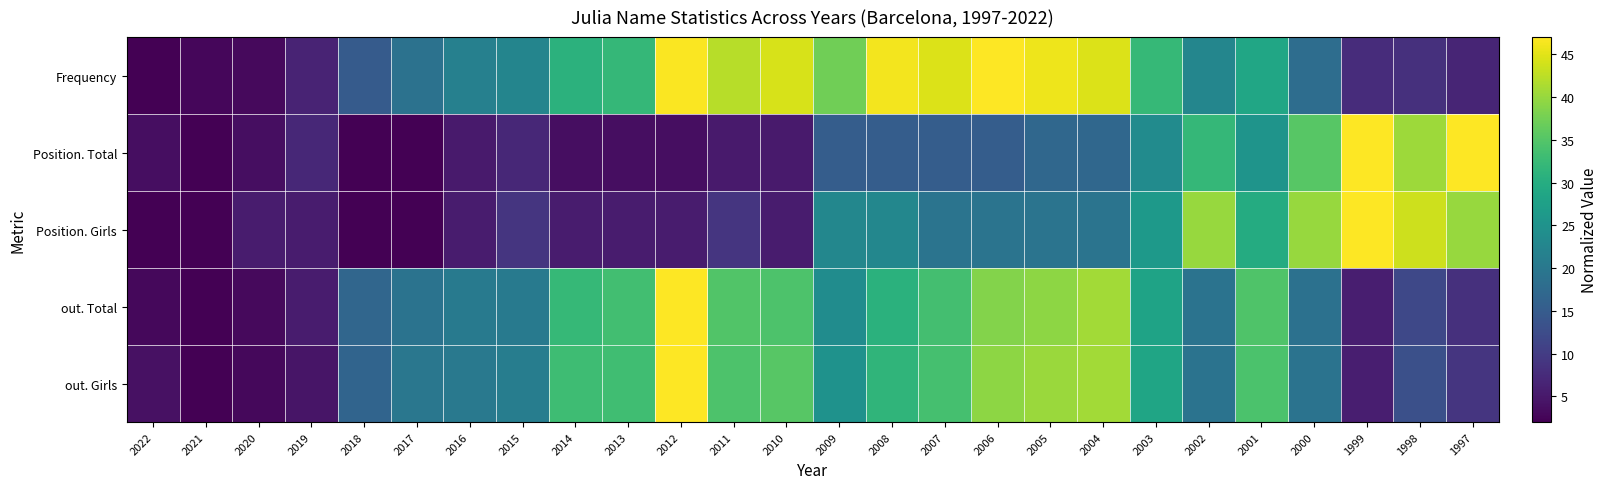

What is the total value across all series at 1998?

116.9